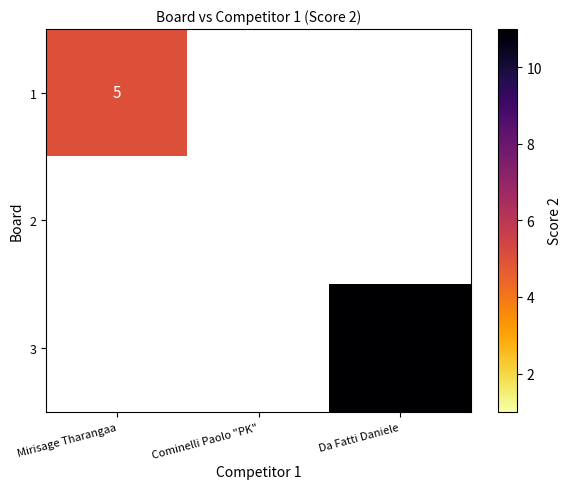

Rank the categories by 1 value from highest to lowest.

Mirisage Tharangaa, Cominelli Paolo "PK", Da Fatti Daniele